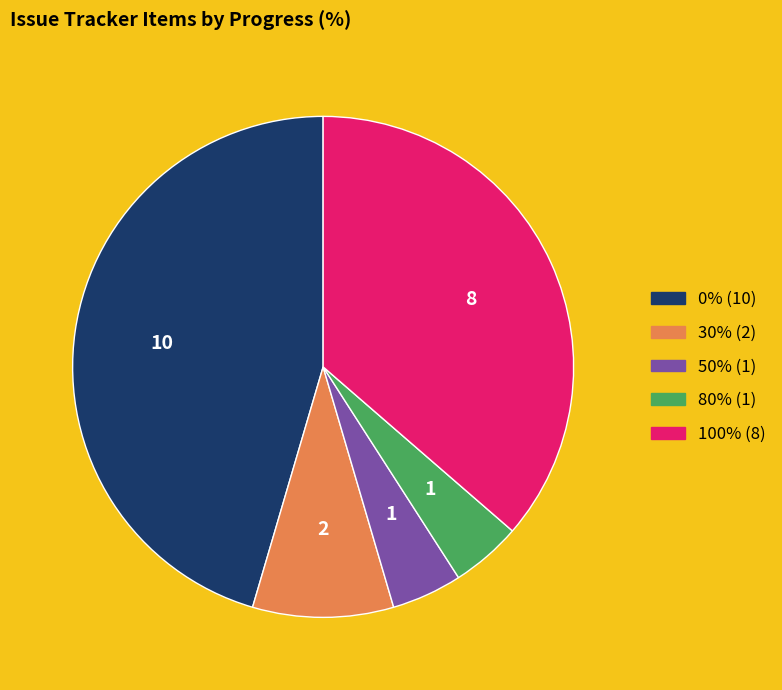

Does any single category account for the majority?

No